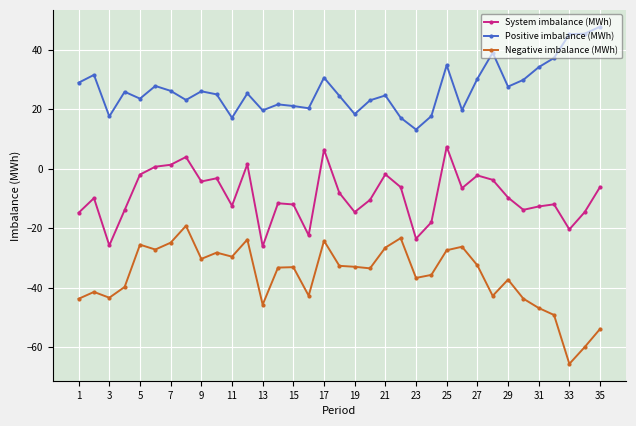

What is the difference between the maximum and minimum values in the System imbalance (MWh) series?

33.4